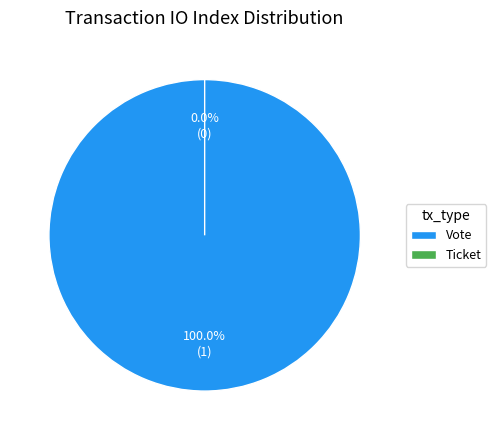

The Ticket slice represents 1% of the pie. True or false?

False